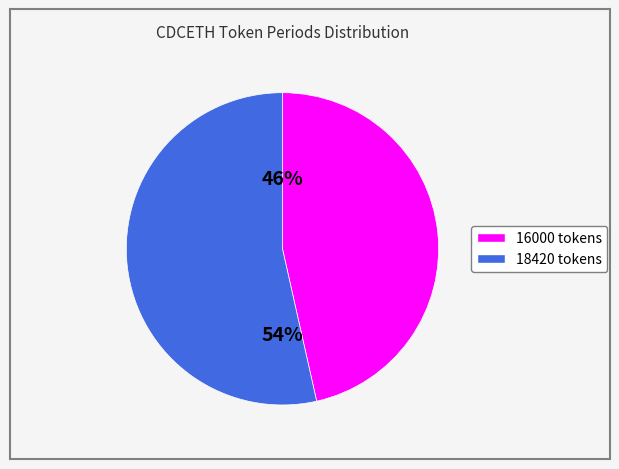

True or false: 16000 accounts for 46% of the total.

True